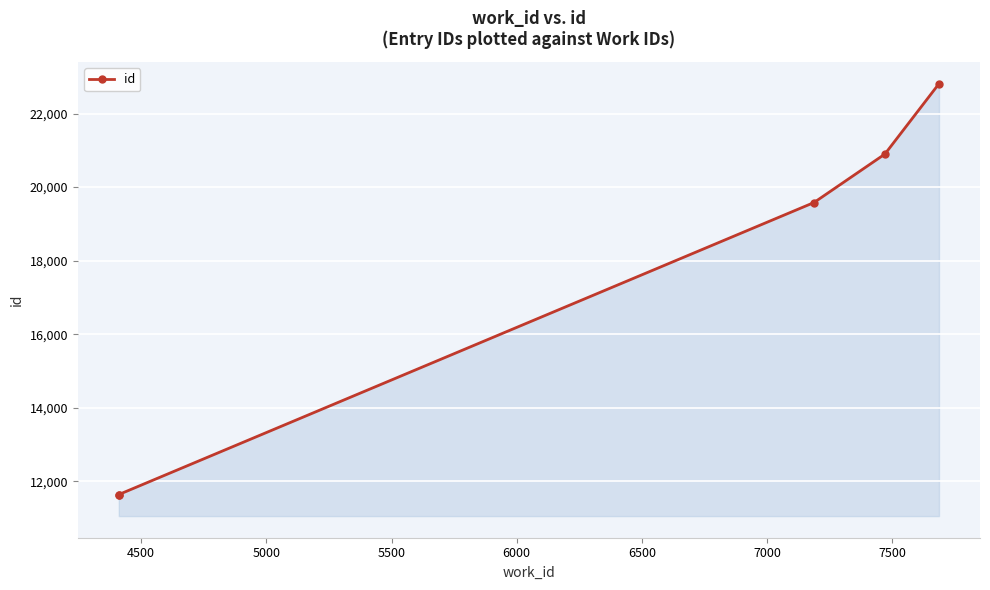

What is the difference between the maximum and minimum values?

11181